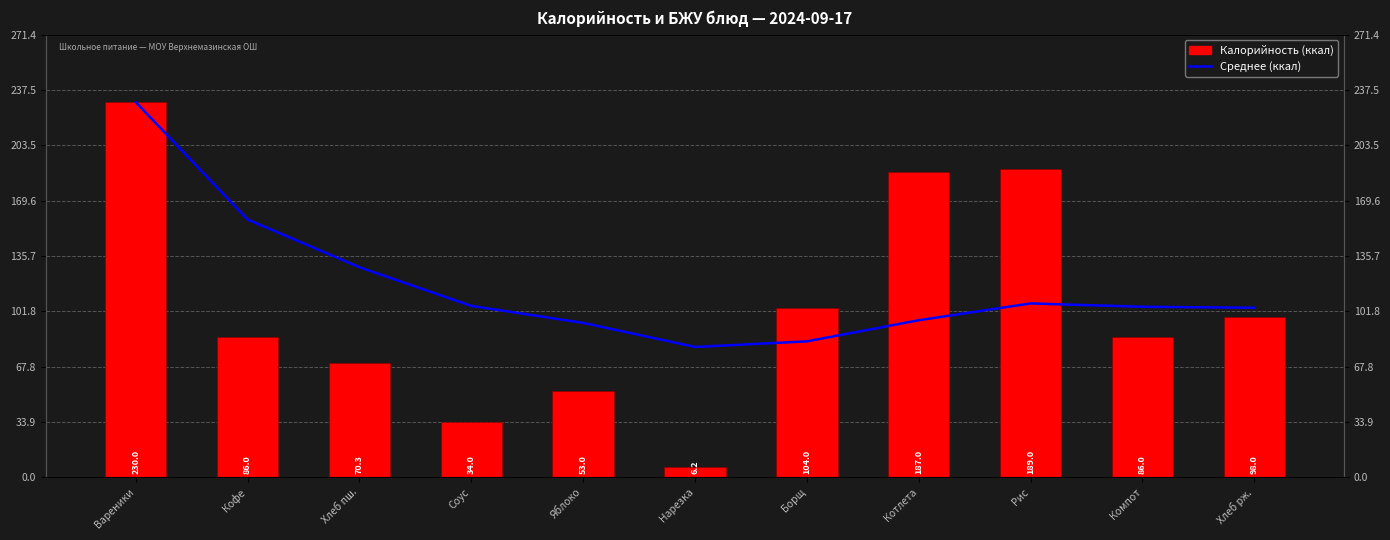

How many values in the Калорийность (ккал) series are below 86?

4